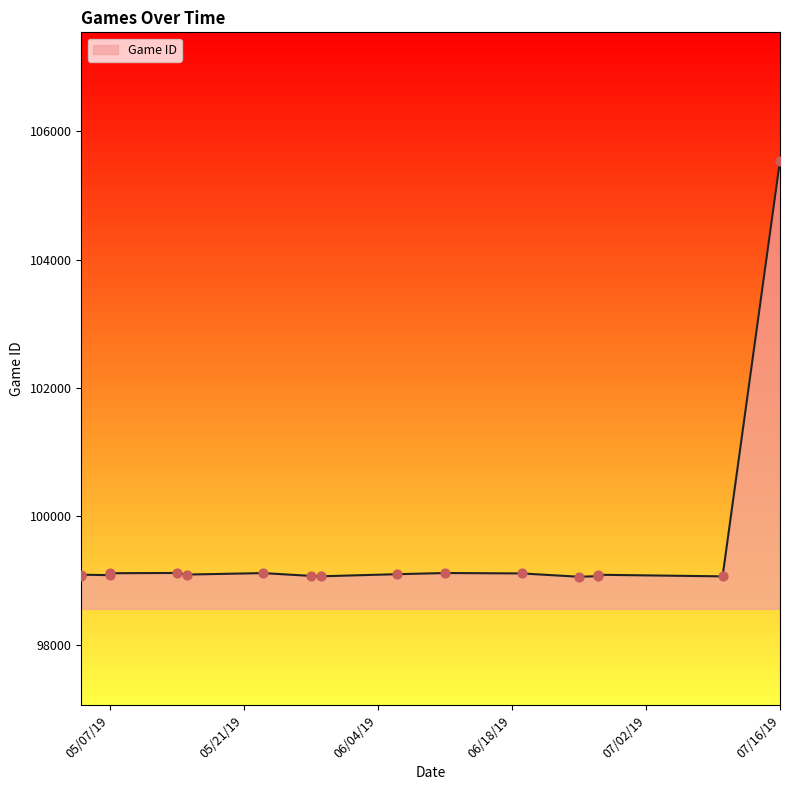

Between 5/29/19 and 5/23/19, which is larger?

5/23/19